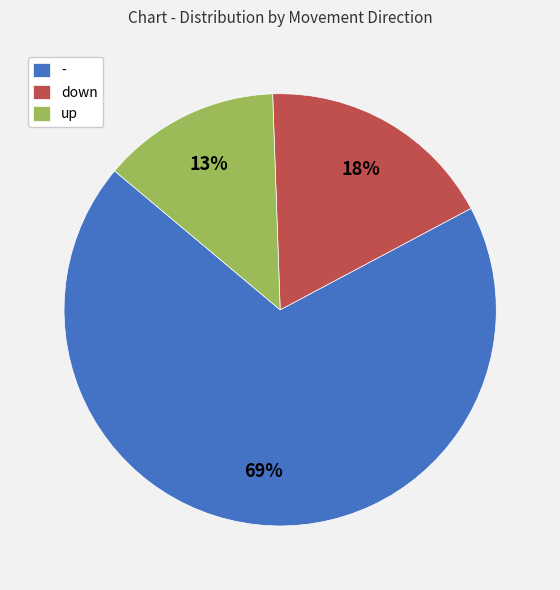

How many slices are in this pie chart?

3